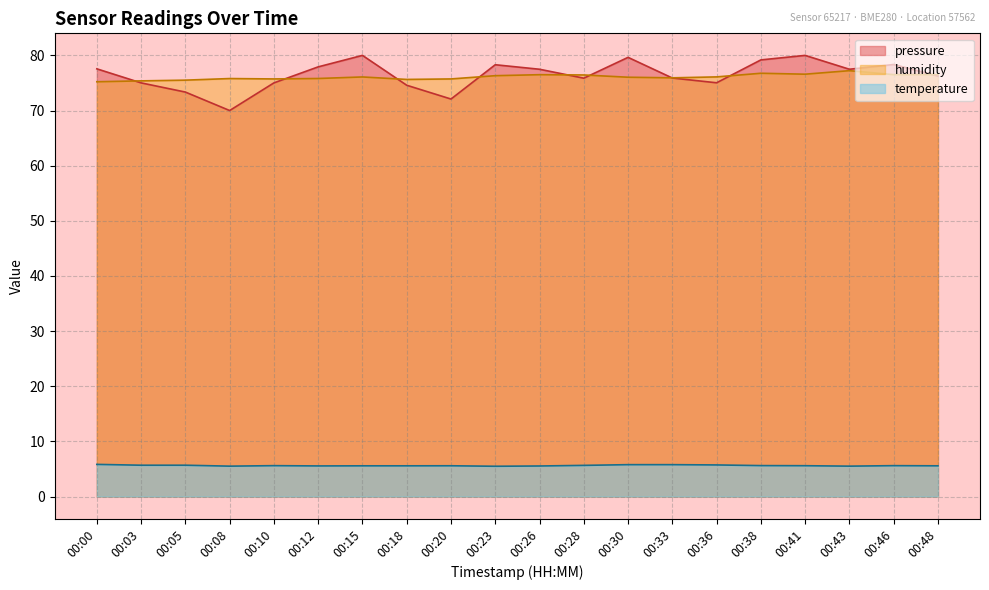

At which label does temperature reach its peak?

00:00